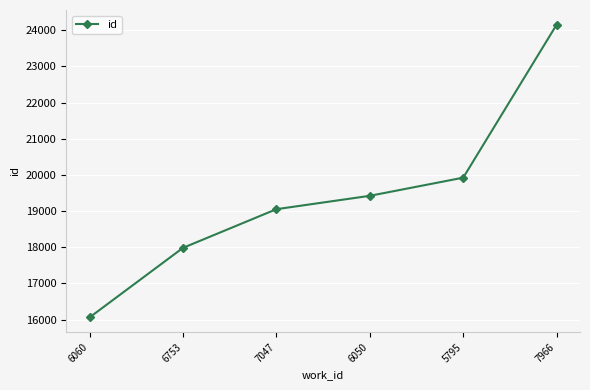

Read the value at 6050, to the nearest 50.

19400